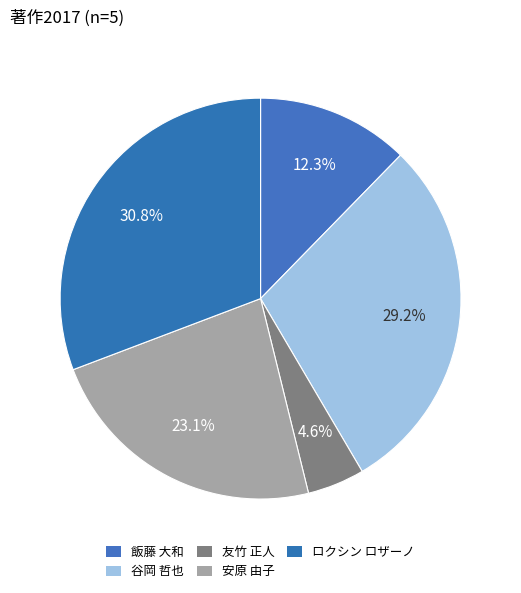

To the nearest percent, what is the difference between the largest and smallest slice percentages?

26%